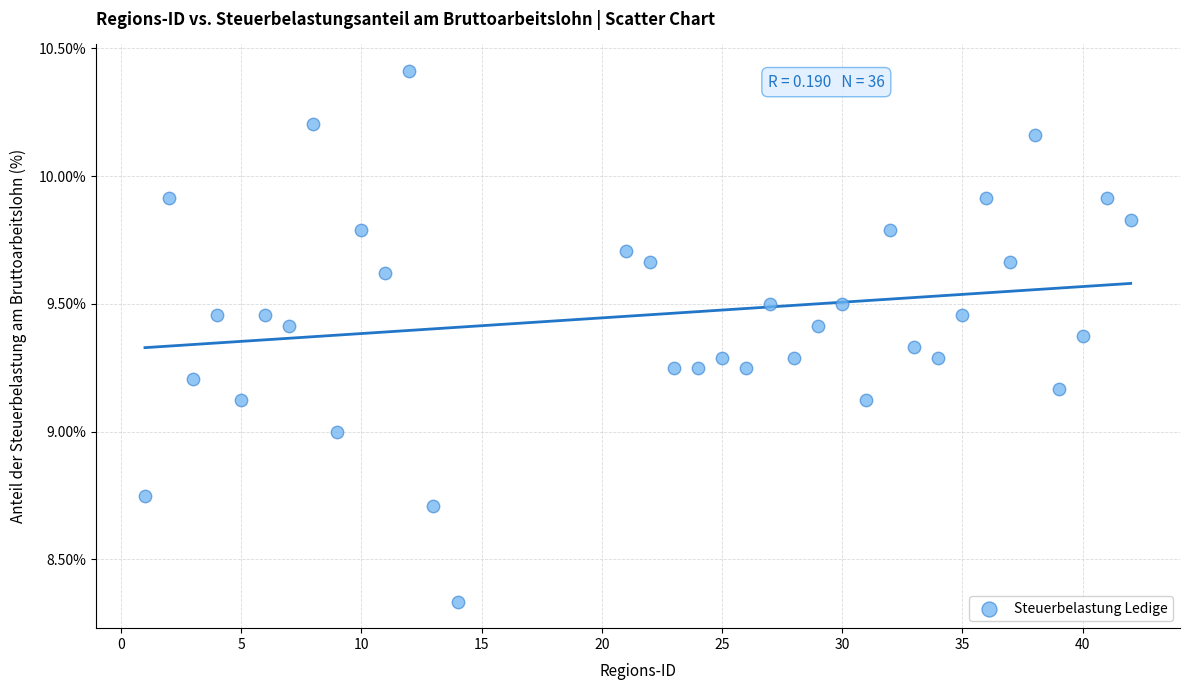

What is the range of X values (max minus min)?

41.0